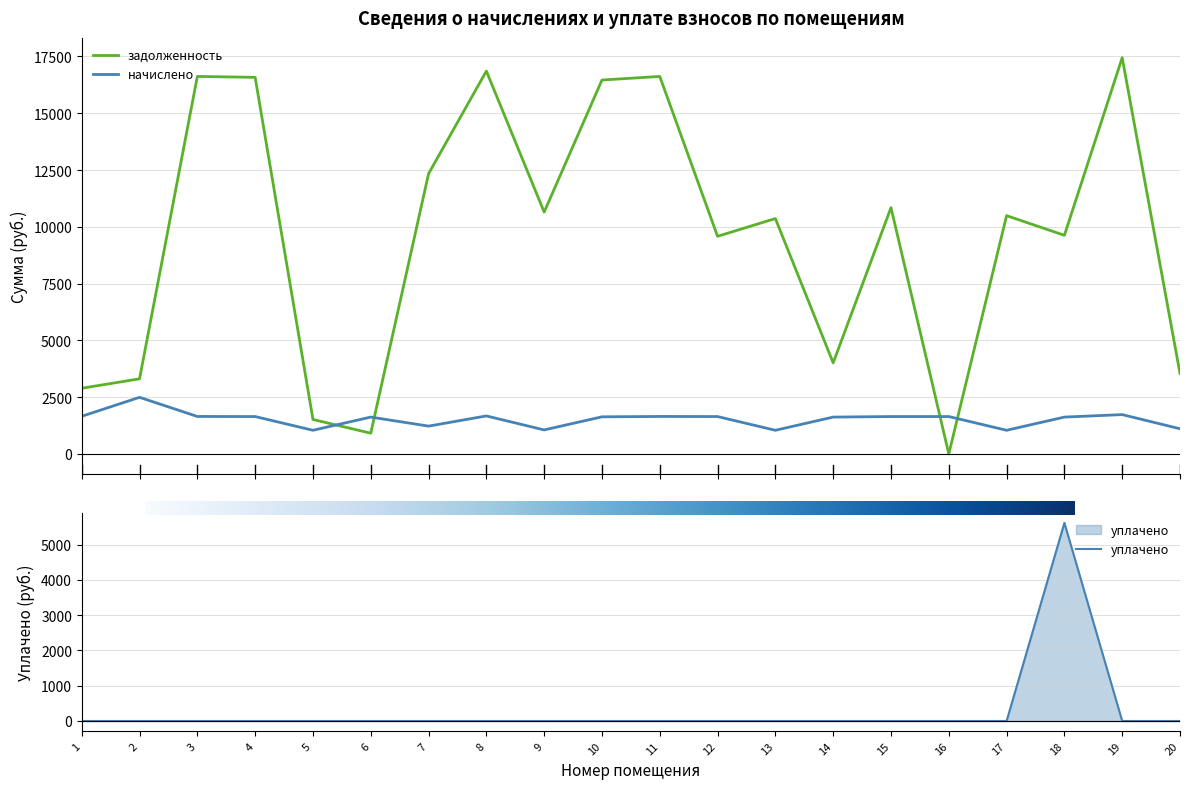

True or false: задолженность and уплачено intersect in this chart.

False